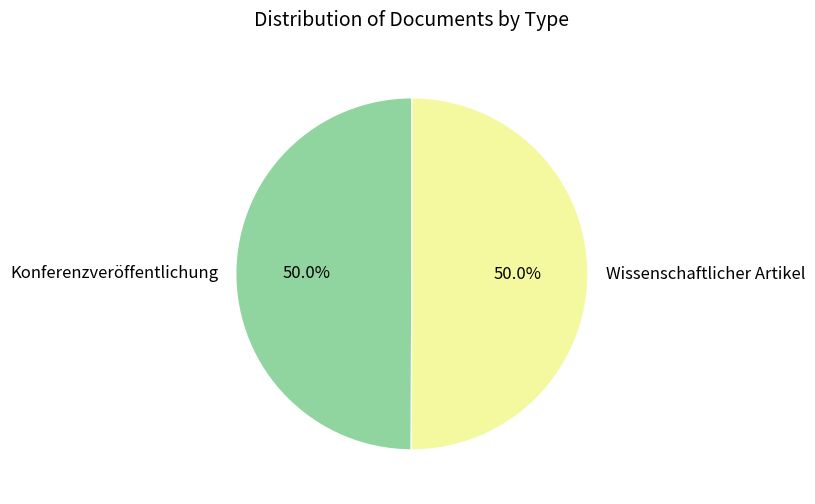

Approximately how many times larger is the value at Wissenschaftlicher Artikel compared to Konferenzveröffentlichung?

1.0